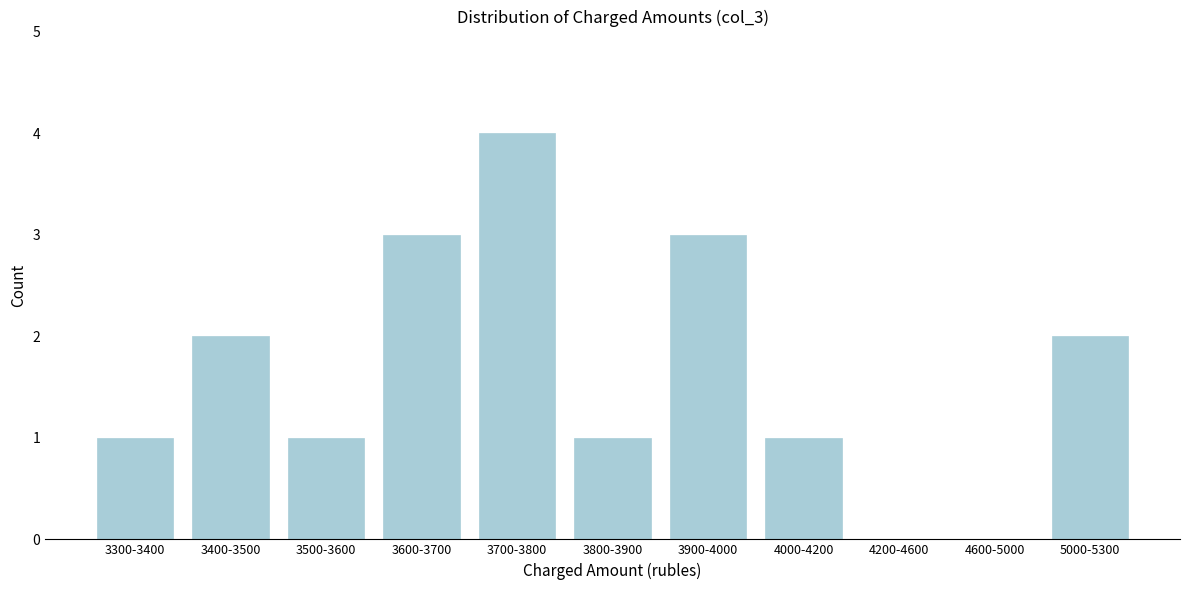

Reading left to right, extract all data points from this chart.

3300-3400=1	3400-3500=2	3500-3600=1	3600-3700=3	3700-3800=4	3800-3900=1	3900-4000=3	4000-4200=1	4200-4600=0	4600-5000=0	5000-5300=2